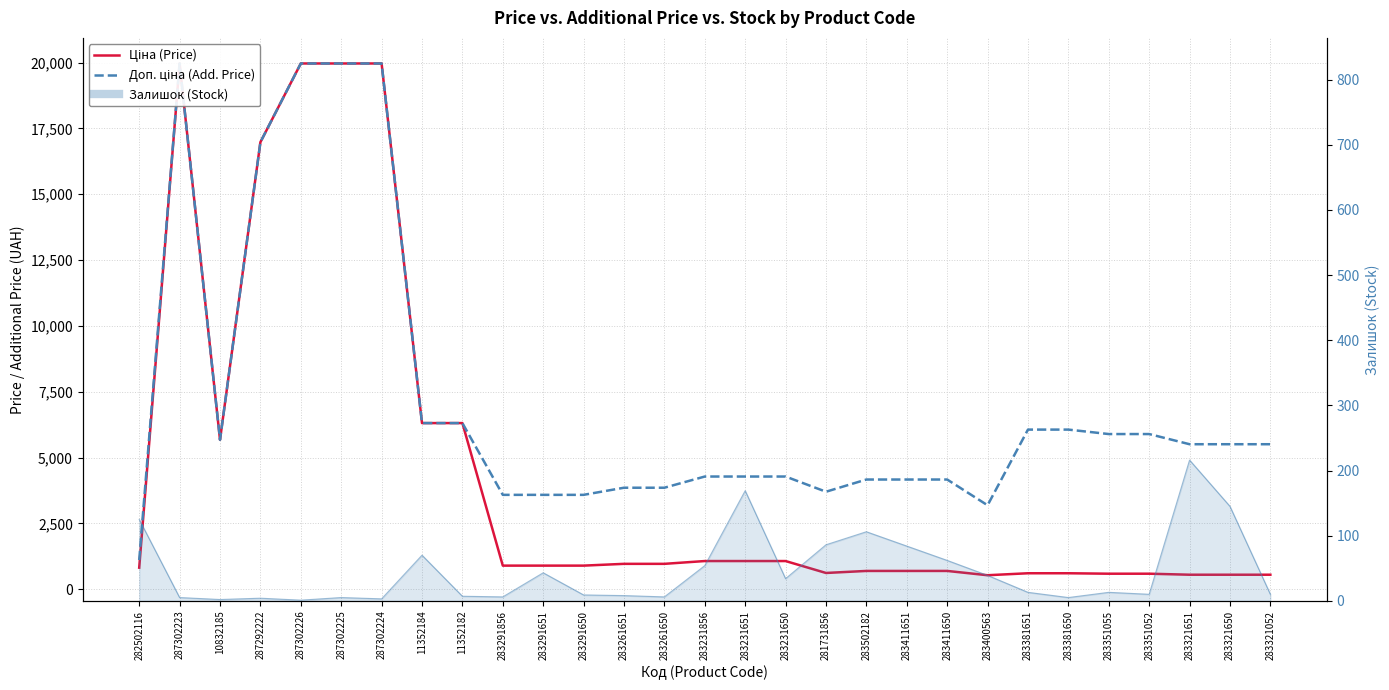

Rank the categories by Ціна (Price) value from highest to lowest.

287302223, 287302226, 287302225, 287302224, 287292222, 11352184, 11352182, 10832185, 283231856, 283231651, 283231650, 283261651, 283261650, 283291856, 283291651, 283291650, 282502116, 283502182, 283411651, 283411650, 281731856, 283381651, 283381650, 283351055, 283351052, 283321651, 283321650, 283321052, 283400563